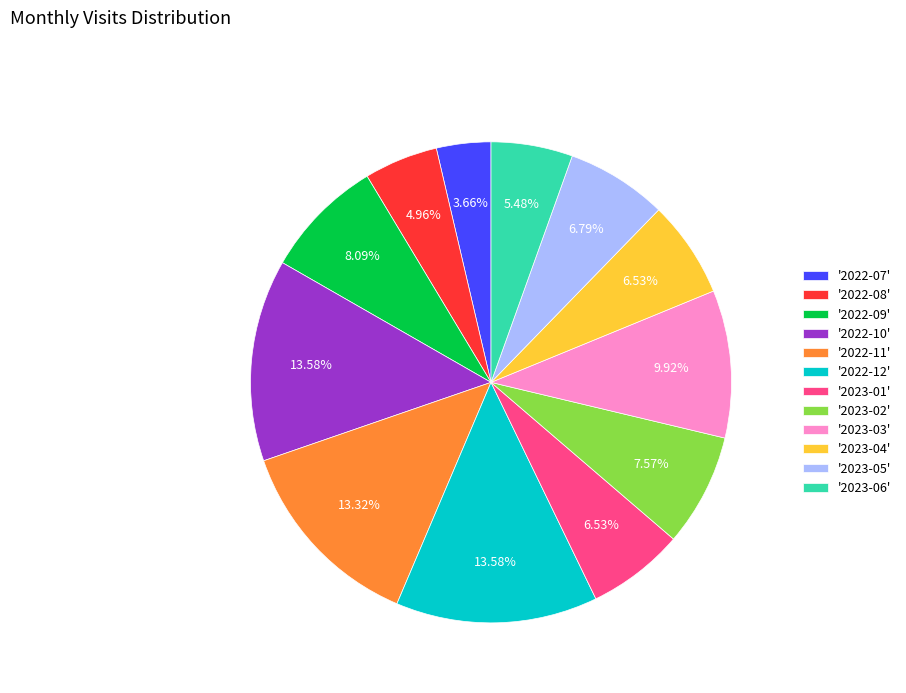

Which category has the smallest portion of the pie?

'2022-07'